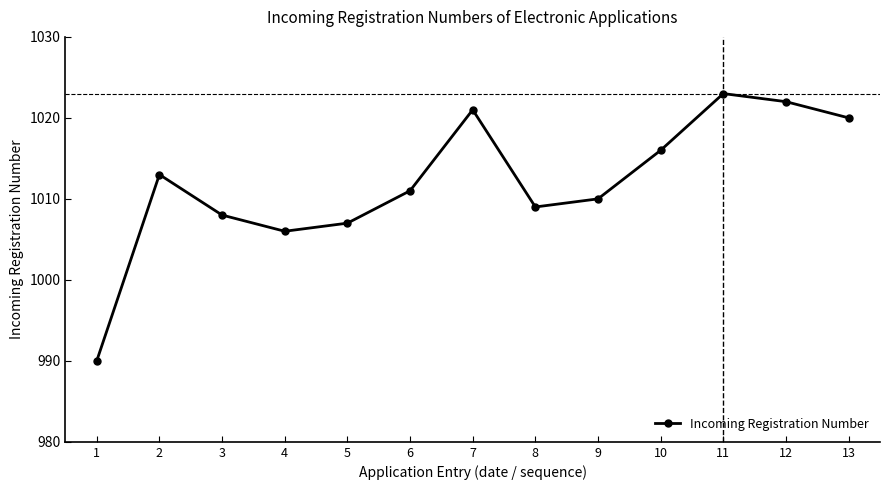

At which category does the data reach its first local valley?

4